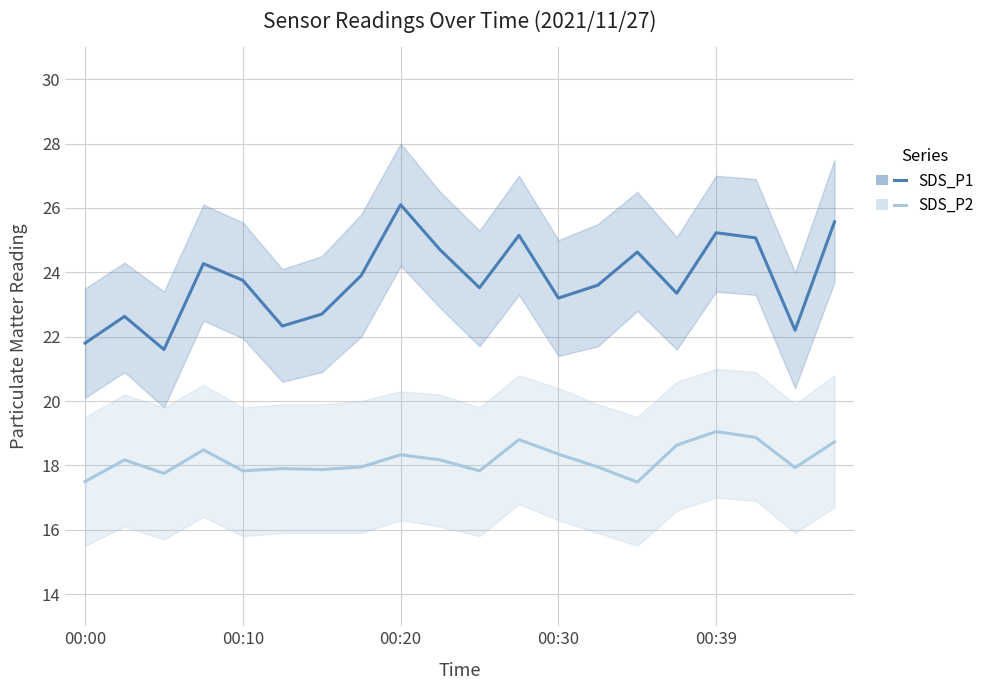

How many interior local valleys does the SDS_P1 series have?

6